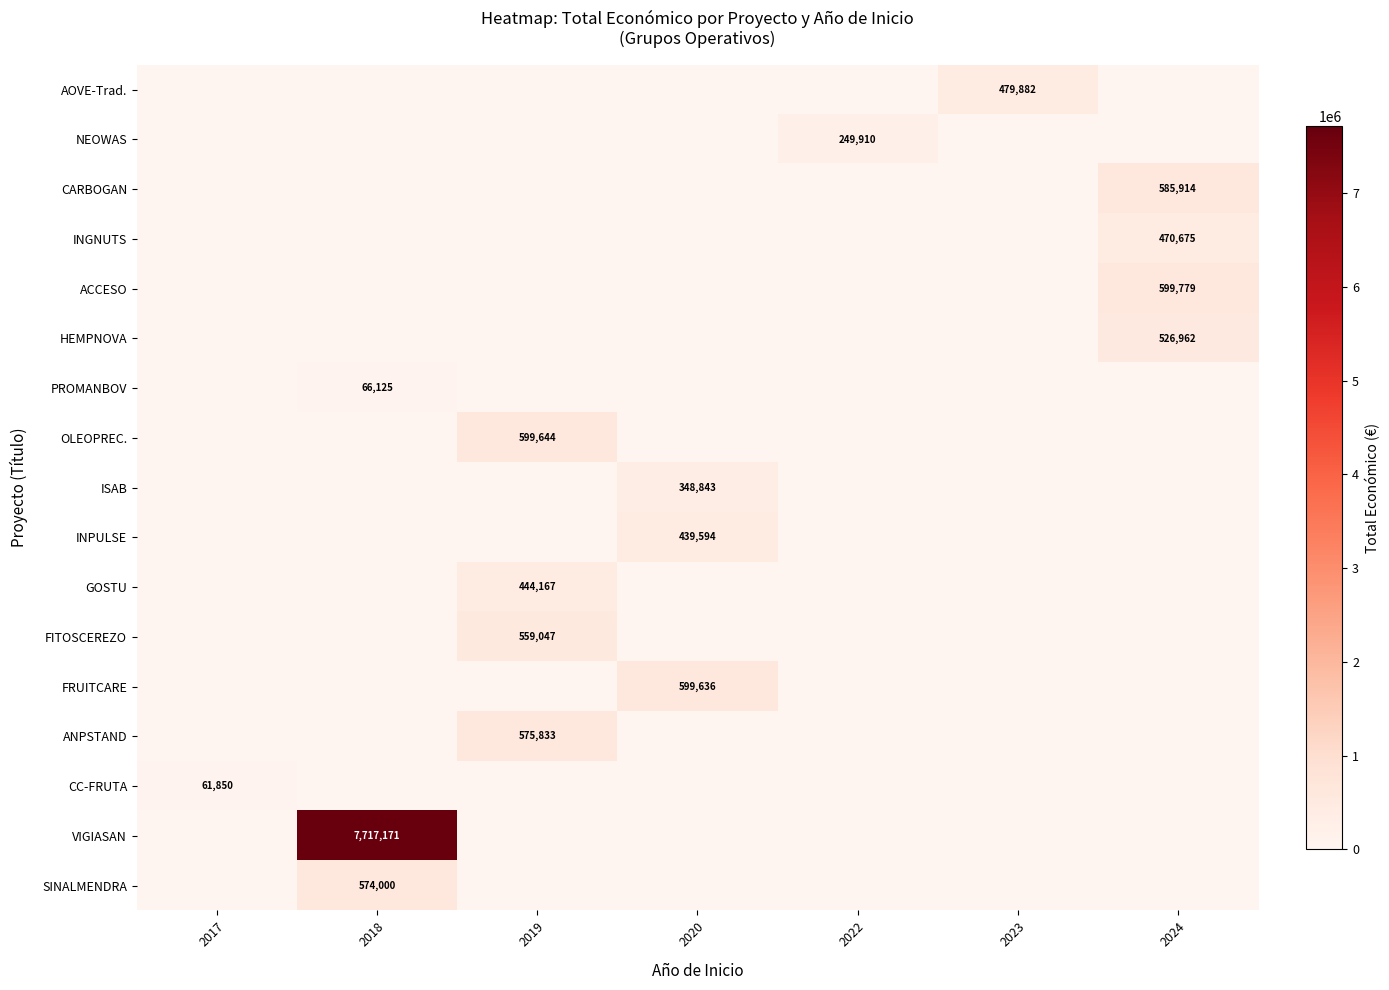

The value of SINALMENDRA at 2018 is 574000. True or false?

True